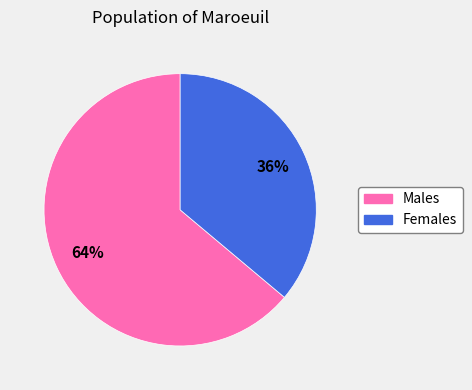

Does any single category account for the majority?

Yes